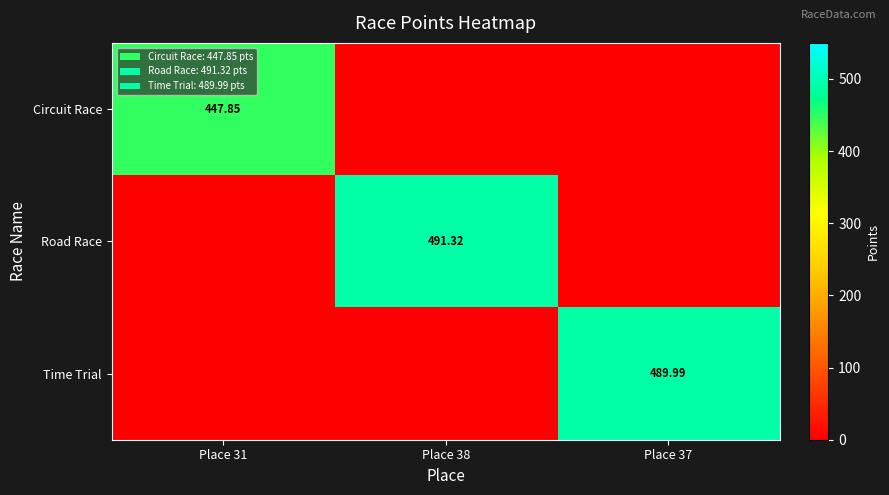

At which category is the sum across all series the highest?

Place 38